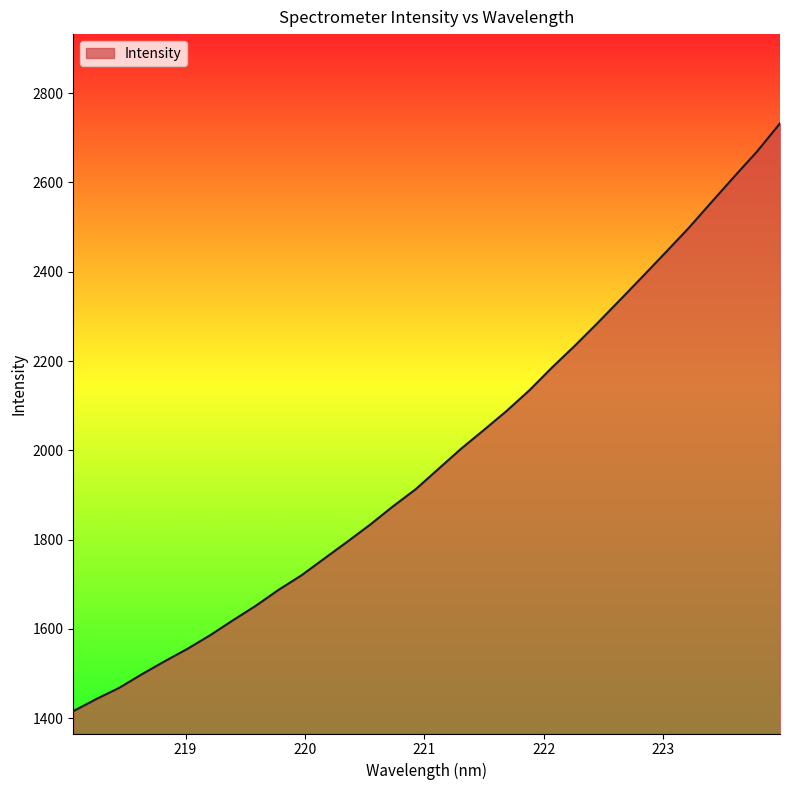

What is the greatest value displayed?

2732.3